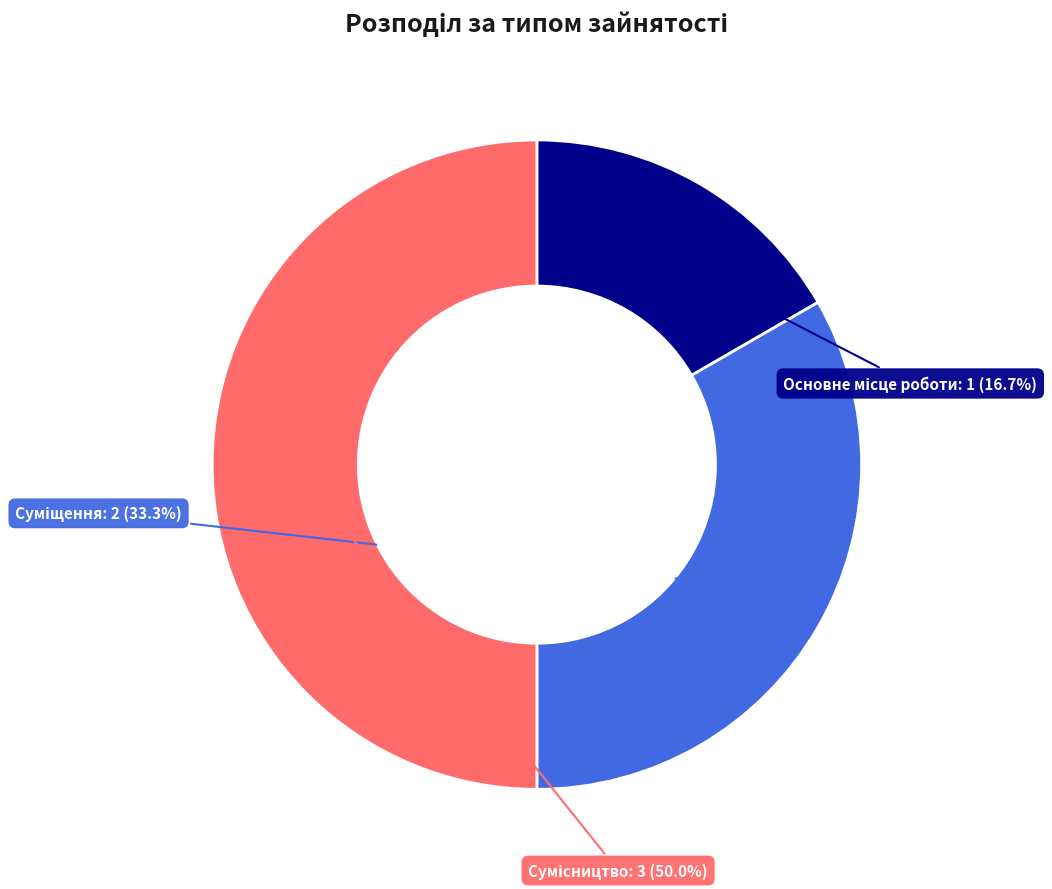

Count the number of slices in the pie.

3